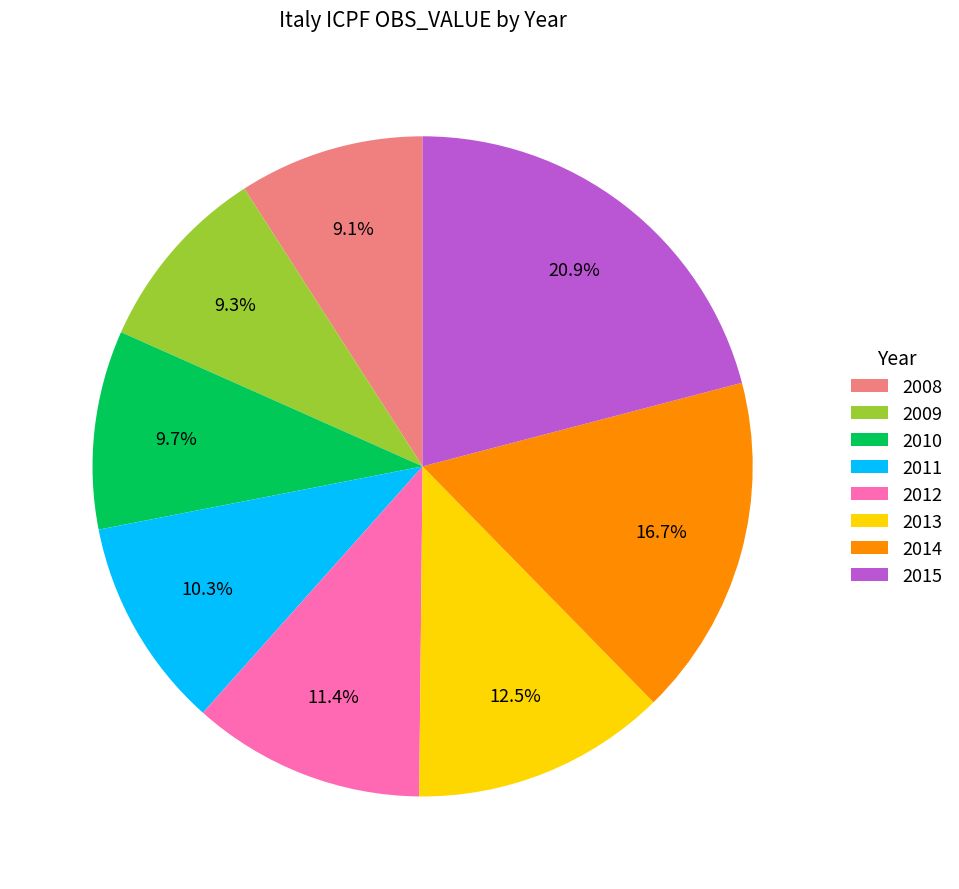

Which slice is the largest?

2015